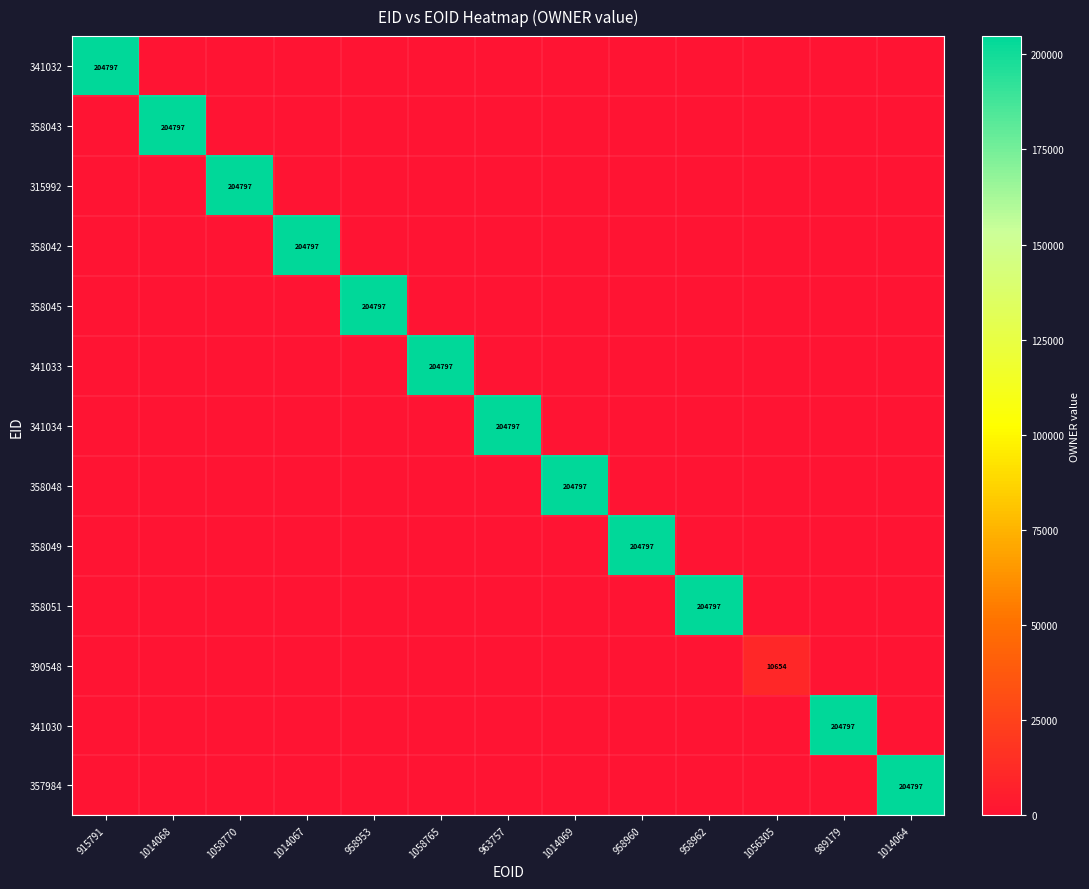

True or false: 358049 has a value of 275426 at 958960.

False